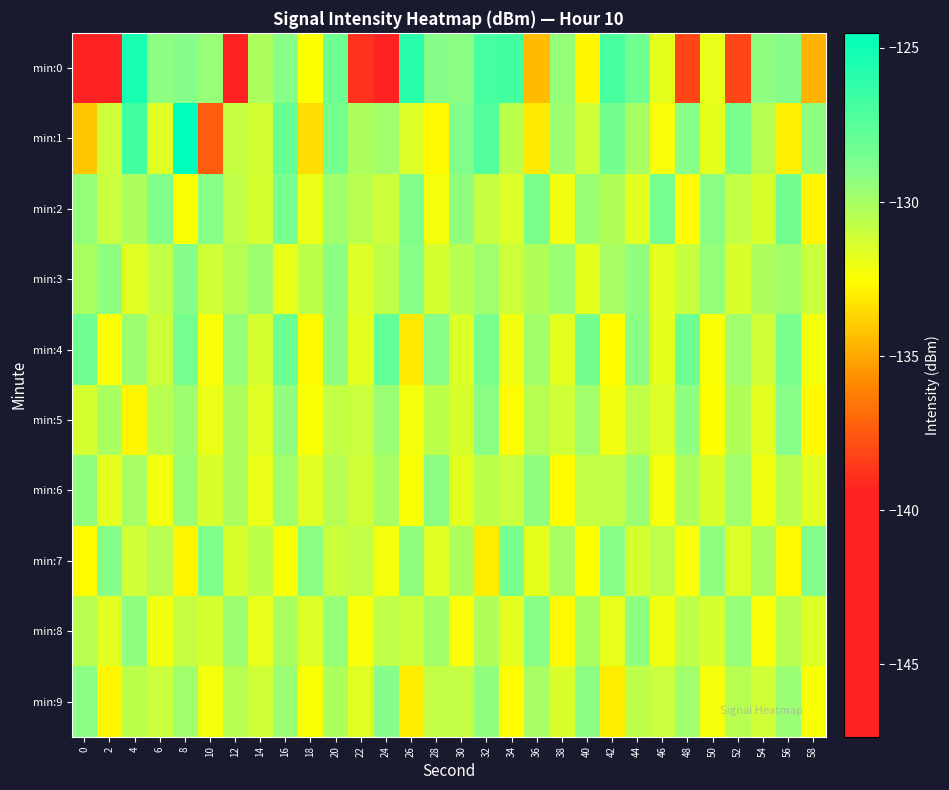

Reading left to right, extract all data points from this chart.

min:0: 0=-147.3	2=-140.6	4=-125.4	6=-129.2	8=-129.0	10=-129.6	12=-141.0	14=-130.1	16=-129.1	18=-132.5	20=-128.2	22=-138.8	24=-146.5	26=-125.9	28=-129.0	30=-129.2	32=-126.8	34=-126.8	36=-134.5	38=-129.4	40=-132.8	42=-127.0	44=-128.3	46=-131.8	48=-138.2	50=-131.8	52=-138.2	54=-129.3	56=-129.1	58=-134.7
min:1: 0=-134.1	2=-131.1	4=-126.7	6=-131.6	8=-124.5	10=-137.4	12=-130.9	14=-131.2	16=-127.9	18=-133.5	20=-128.5	22=-130.2	24=-129.8	26=-131.5	28=-132.7	30=-128.9	32=-127.3	34=-130.6	36=-133.1	38=-129.7	40=-131.2	42=-128.4	44=-130.0	46=-132.3	48=-129.1	50=-131.8	52=-128.7	54=-130.4	56=-132.9	58=-129.3
min:2: 0=-129.5	2=-131.0	4=-130.2	6=-128.8	8=-132.4	10=-129.1	12=-130.7	14=-131.3	16=-128.6	18=-132.0	20=-129.8	22=-130.5	24=-131.1	26=-128.9	28=-132.2	30=-129.4	32=-130.9	34=-131.5	36=-128.7	38=-132.1	40=-129.6	42=-130.3	44=-131.7	46=-128.5	48=-132.6	50=-129.2	52=-130.8	54=-131.4	56=-128.4	58=-132.8
min:3: 0=-130.1	2=-129.3	4=-131.6	6=-130.8	8=-129.0	10=-131.2	12=-130.4	14=-129.7	16=-131.9	18=-130.6	20=-129.2	22=-131.5	24=-130.7	26=-129.1	28=-131.3	30=-130.5	32=-129.8	34=-131.1	36=-130.3	38=-129.6	40=-131.8	42=-130.0	44=-129.4	46=-131.7	48=-130.9	50=-129.5	52=-131.4	54=-130.2	56=-129.9	58=-131.0
min:4: 0=-128.3	2=-132.5	4=-129.7	6=-131.1	8=-128.5	10=-132.3	12=-129.5	14=-131.3	16=-128.1	18=-132.7	20=-129.3	22=-131.7	24=-127.9	26=-133.1	28=-129.1	30=-131.5	32=-128.7	34=-132.1	36=-129.9	38=-131.7	40=-128.4	42=-132.6	44=-129.2	46=-131.8	48=-128.2	50=-132.4	52=-129.8	54=-131.2	56=-128.6	58=-132.2
min:5: 0=-131.3	2=-130.1	4=-132.8	6=-130.5	8=-129.7	10=-132.0	12=-130.2	14=-131.6	16=-129.4	18=-132.4	20=-130.8	22=-131.0	24=-129.6	26=-132.2	28=-130.6	30=-131.4	32=-129.2	34=-132.6	36=-130.4	38=-131.2	40=-129.8	42=-132.1	44=-130.7	46=-131.5	48=-129.3	50=-132.5	52=-130.3	54=-131.7	56=-129.1	58=-132.7
min:6: 0=-129.4	2=-131.8	4=-130.0	6=-132.2	8=-129.6	10=-131.4	12=-130.2	14=-132.0	16=-129.8	18=-131.6	20=-130.4	22=-131.2	24=-130.0	26=-132.4	28=-129.2	30=-131.8	32=-130.6	34=-131.0	36=-129.4	38=-132.6	40=-130.8	42=-130.8	44=-129.6	46=-132.2	48=-130.2	50=-131.4	52=-129.8	54=-132.1	56=-130.5	58=-131.7
min:7: 0=-132.6	2=-129.0	4=-131.2	6=-130.4	8=-132.8	10=-128.8	12=-131.4	14=-130.6	16=-132.4	18=-129.2	20=-131.0	22=-130.8	24=-132.2	26=-129.4	28=-131.6	30=-130.2	32=-133.0	34=-128.6	36=-131.8	38=-130.0	40=-132.5	42=-129.1	44=-131.3	46=-130.7	48=-132.3	50=-129.3	52=-131.5	54=-130.1	56=-132.7	58=-128.9
min:8: 0=-130.5	2=-131.7	4=-129.3	6=-132.1	8=-130.9	10=-131.3	12=-129.7	14=-131.9	16=-130.1	18=-131.5	20=-129.5	22=-132.3	24=-130.7	26=-131.1	28=-129.9	30=-132.5	32=-130.3	34=-131.7	36=-129.1	38=-132.7	40=-130.1	42=-131.9	44=-129.3	46=-132.1	48=-130.7	50=-131.3	52=-129.5	54=-132.3	56=-130.5	58=-131.5
min:9: 0=-129.2	2=-132.8	4=-130.6	6=-131.0	8=-129.8	10=-132.2	12=-130.4	14=-131.2	16=-129.6	18=-132.4	20=-130.2	22=-131.6	24=-129.0	26=-133.0	28=-130.8	30=-130.8	32=-129.4	34=-132.6	36=-130.0	38=-131.4	40=-129.2	42=-133.0	44=-130.6	46=-131.0	48=-129.8	50=-132.2	52=-130.4	54=-131.2	56=-129.6	58=-132.4